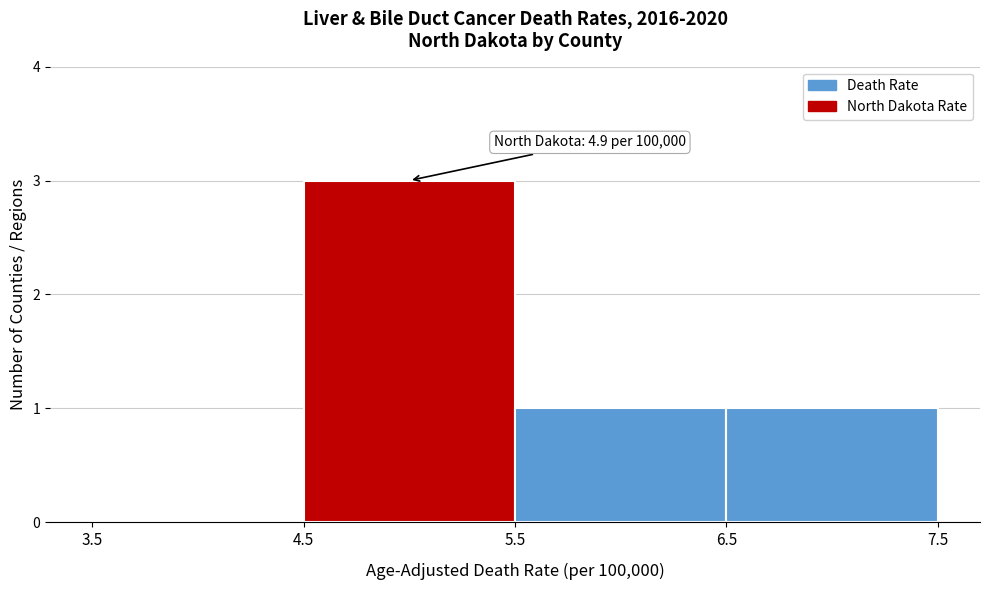

Which range on the x-axis has the tallest bar?

4.5 to 5.5